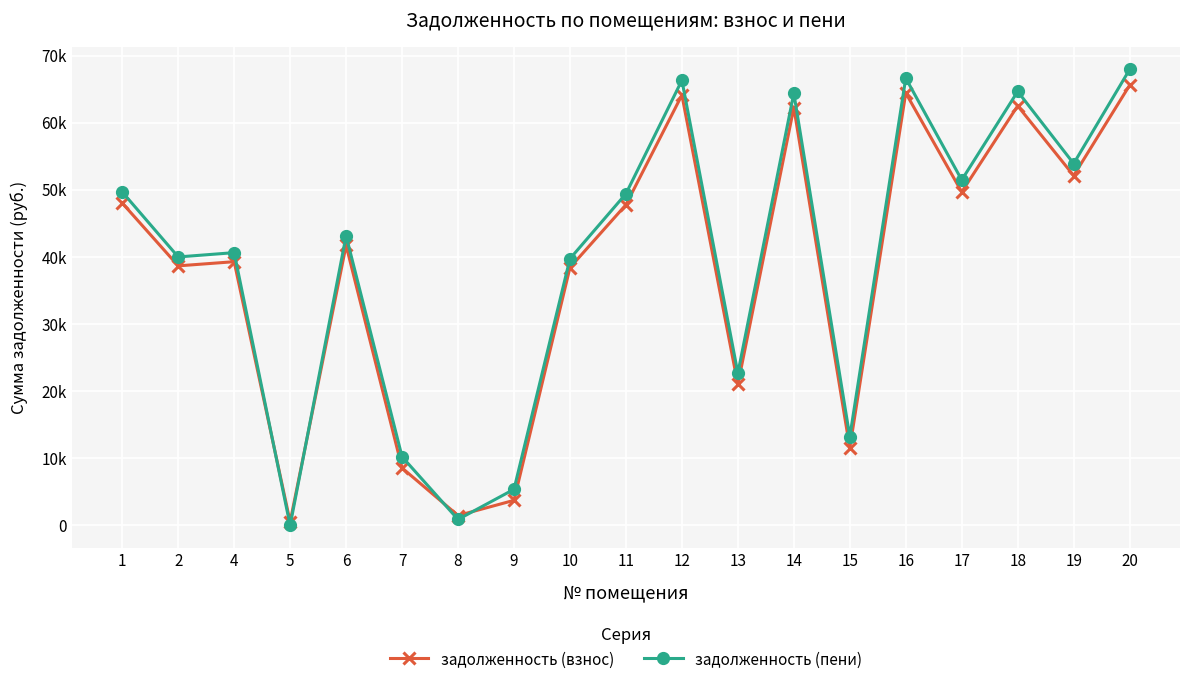

Which series has the widest spread of values?

задолженность (пени)